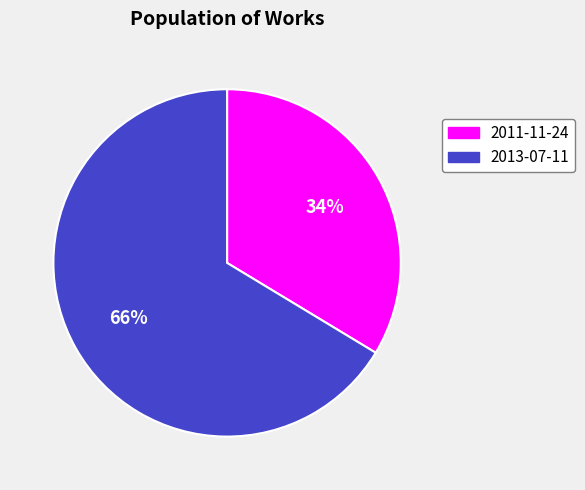

Rank the categories by value from lowest to highest.

2011-11-24, 2013-07-11